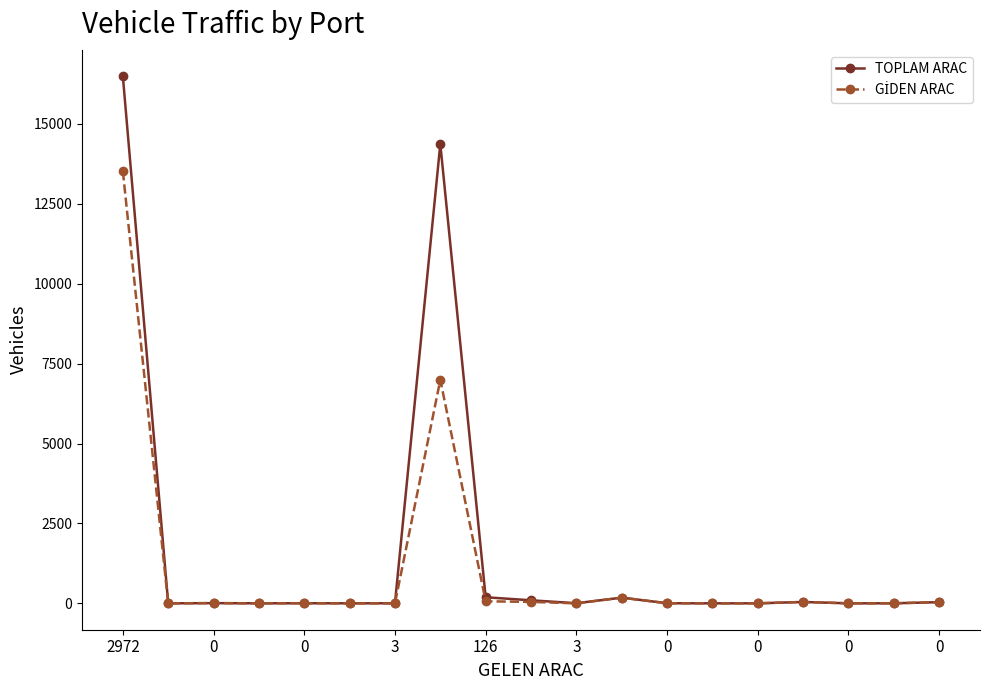

Which series has the largest range (max minus min)?

TOPLAM ARAC